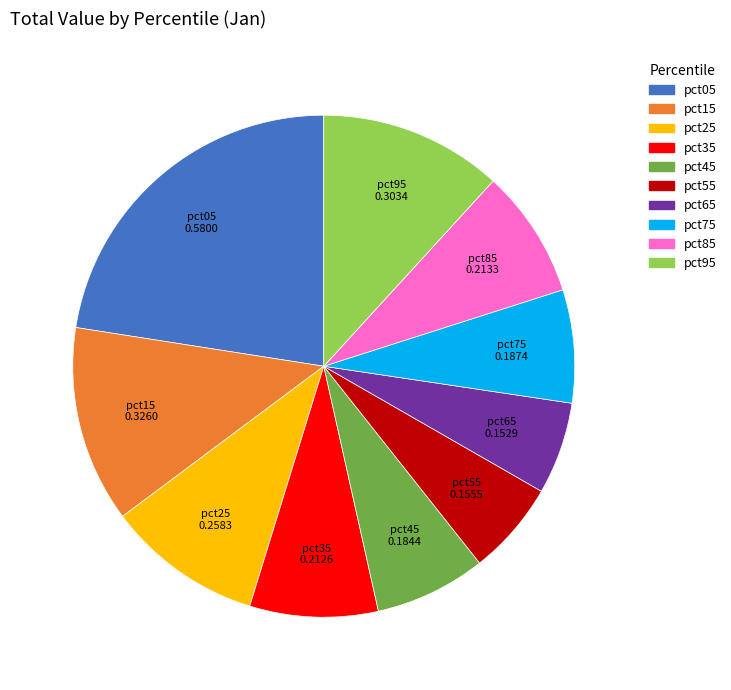

Does pct65 account for over 50% of the chart?

No